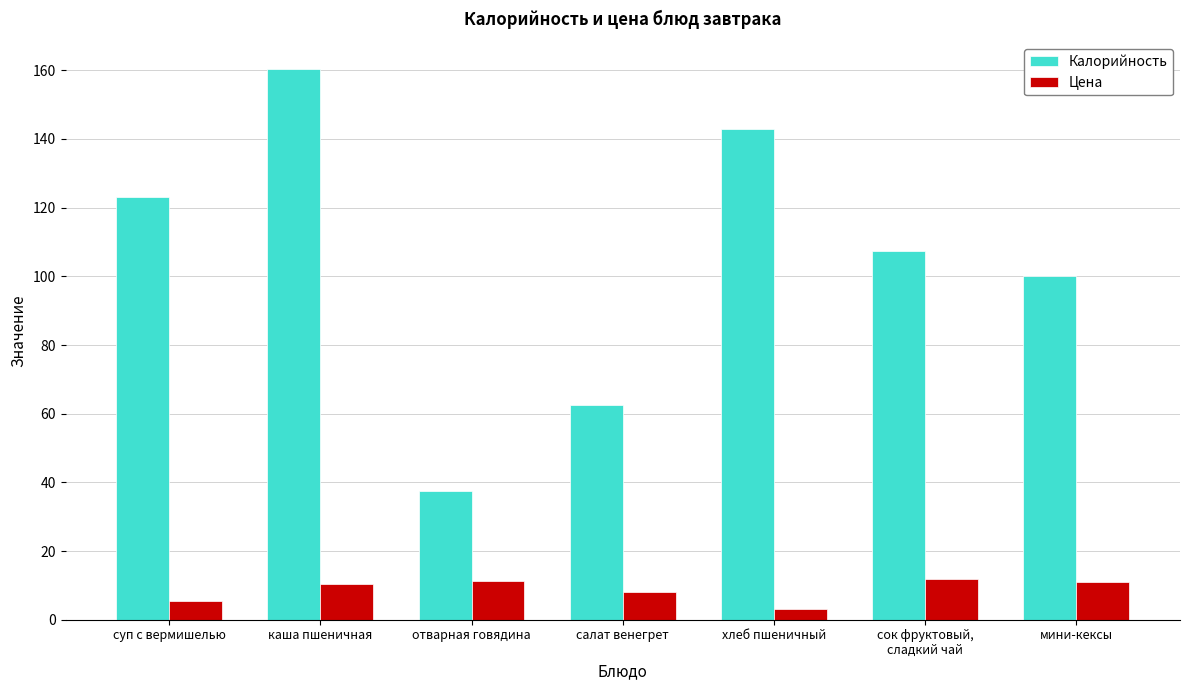

What is the sum of the Калорийность values at суп с вермишелью and мини-кексы?

223.2